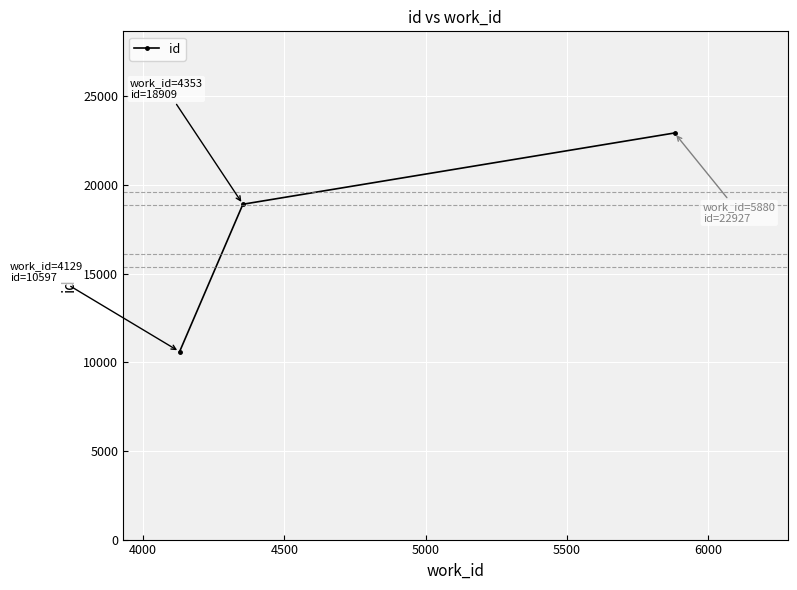

What is the difference between the maximum and minimum values?

12330